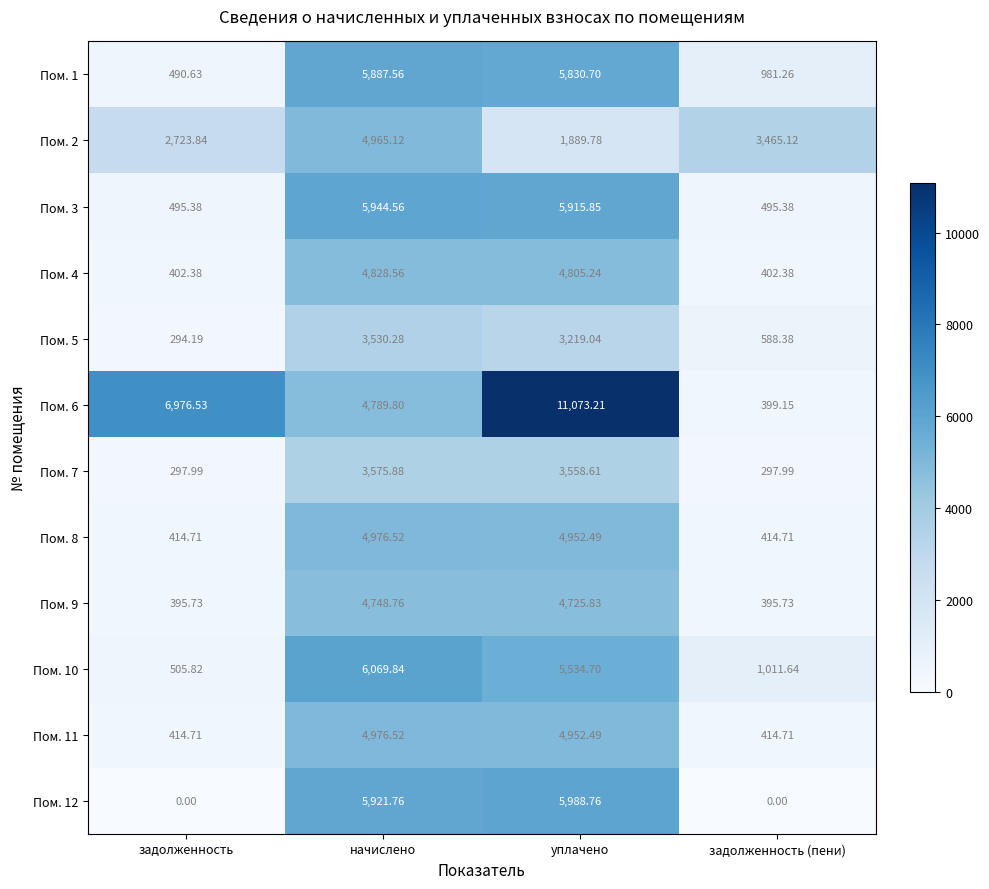

At which category is the sum across all series the highest?

уплачено